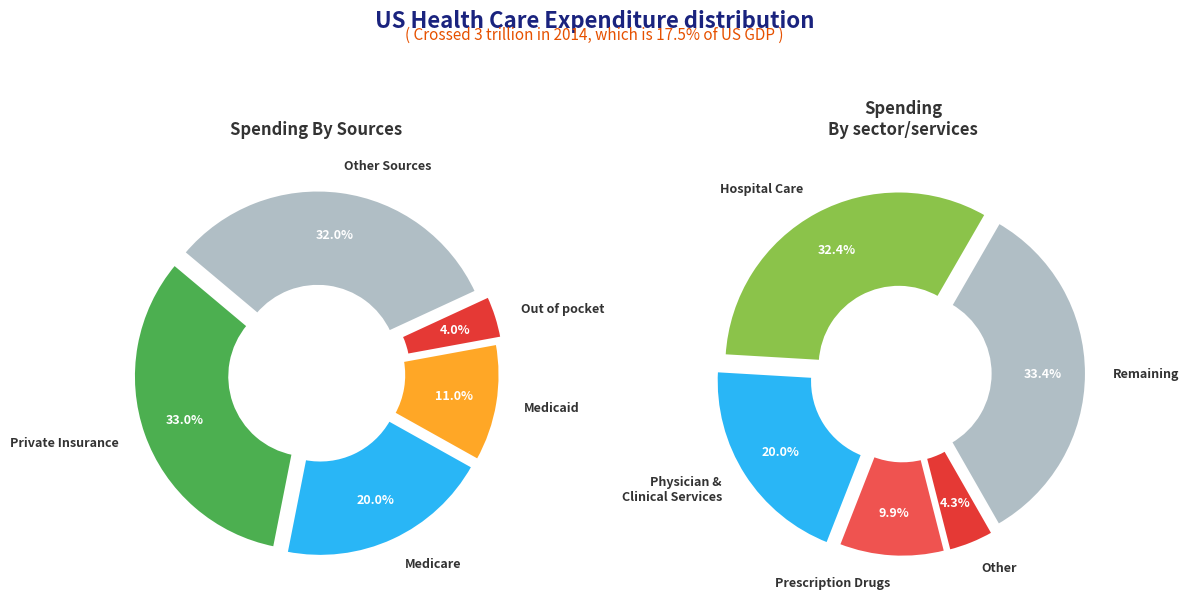

Is it true that 0 is 39% of the pie?

False